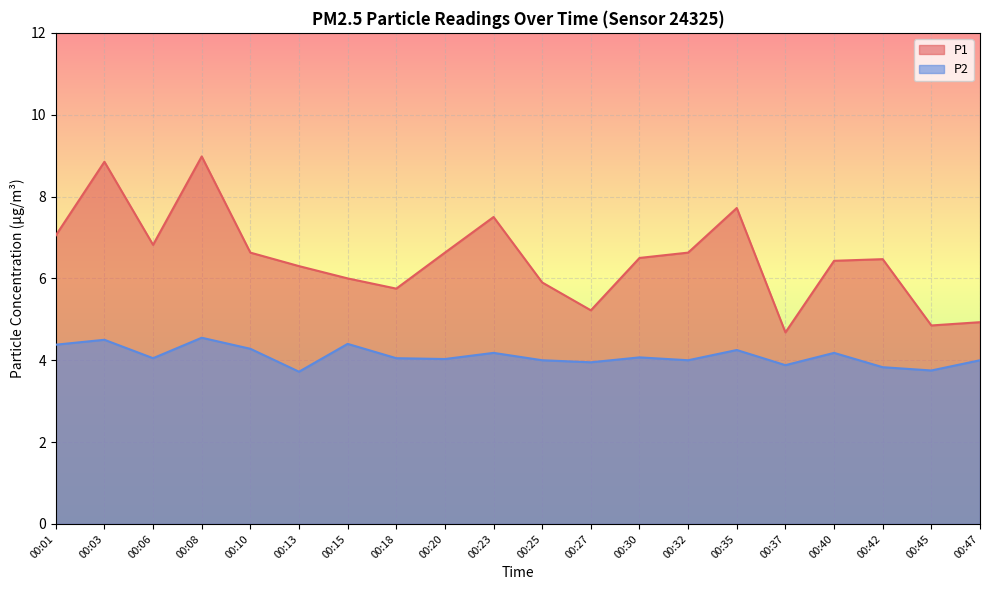

Where is the first local minimum for P1?

00:06